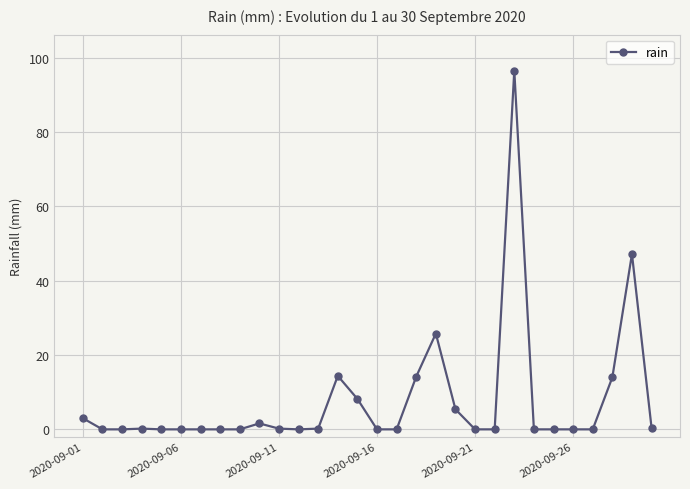

What is the sum of all values?

231.4